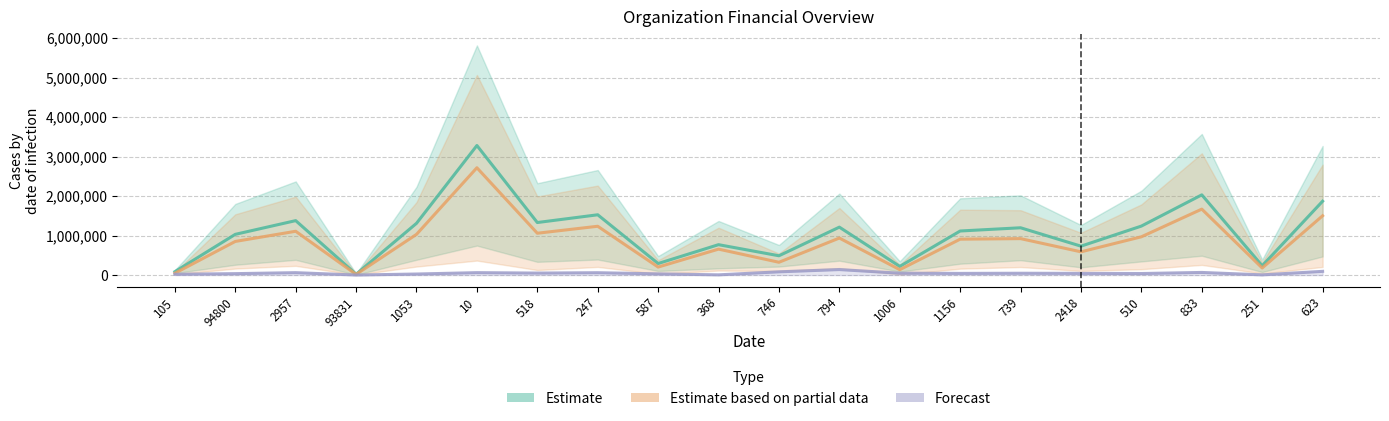

At which label does Prizes reach its peak?

10